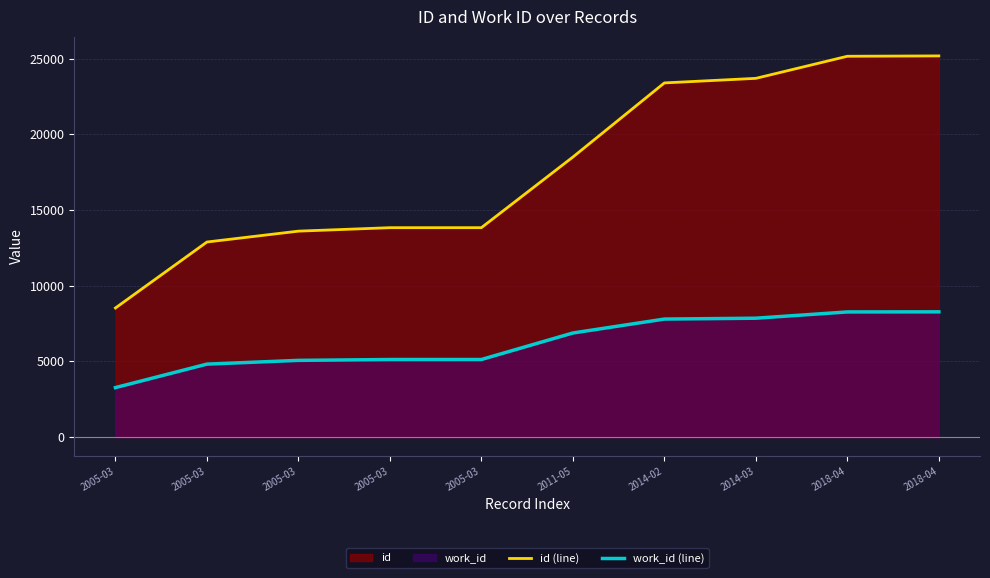

What is the highest value of the id (line) series?

25189